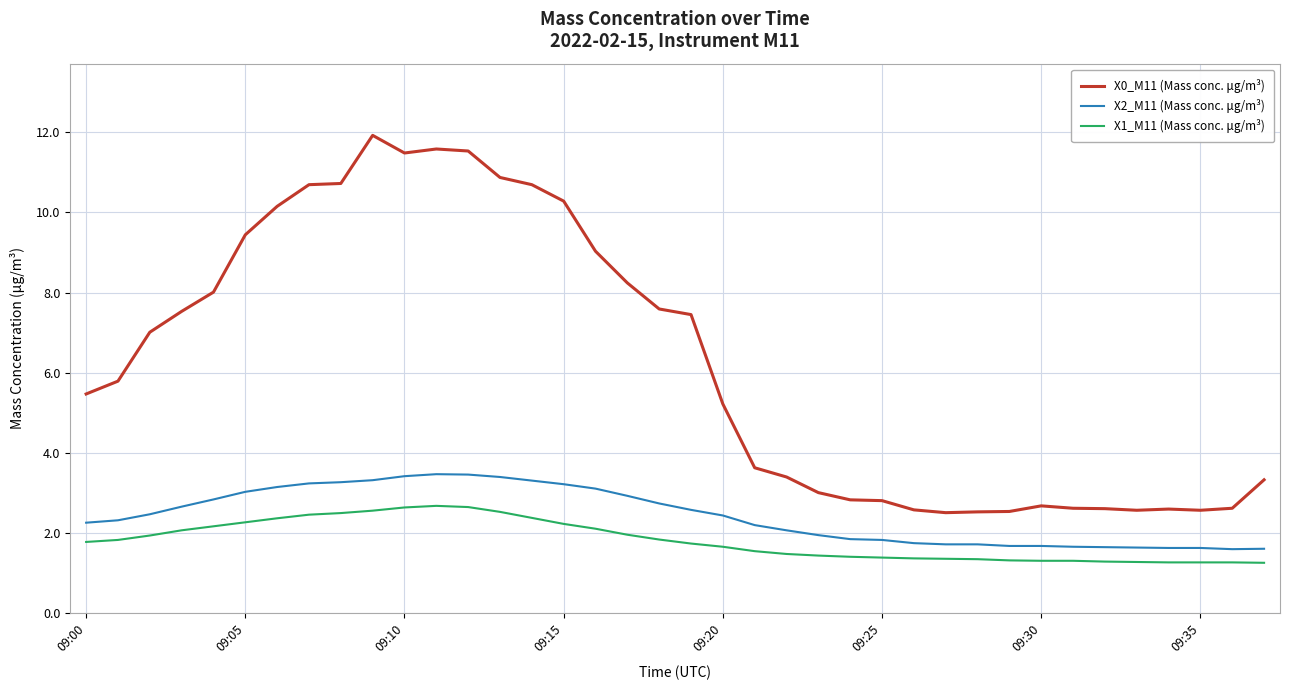

What is the difference between the maximum and minimum values in the X1_M11 (Mass conc. μg/m³) series?

1.4